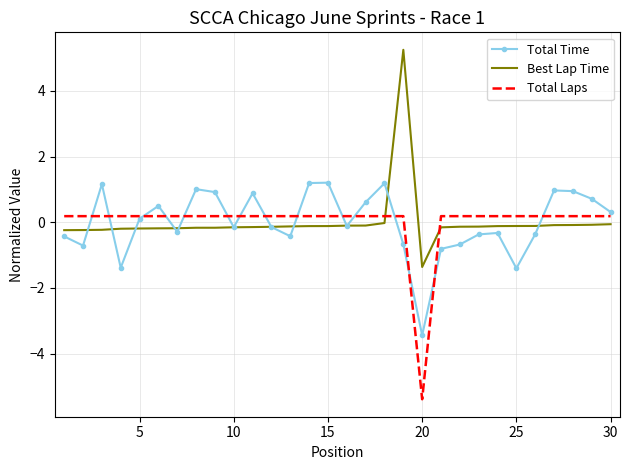

What is the minimum value shown in the chart?

-5.4